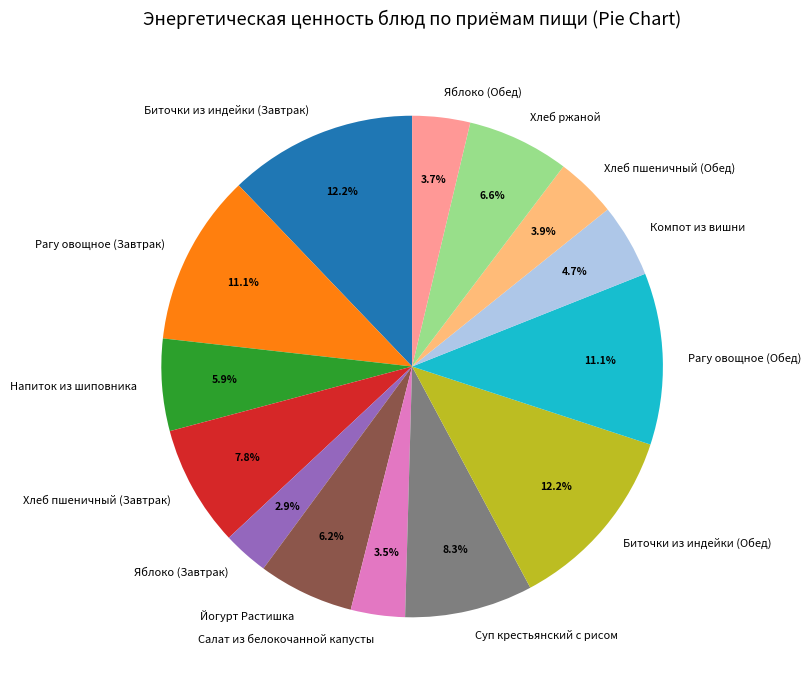

To the nearest percent, what is the average slice percentage?

7%